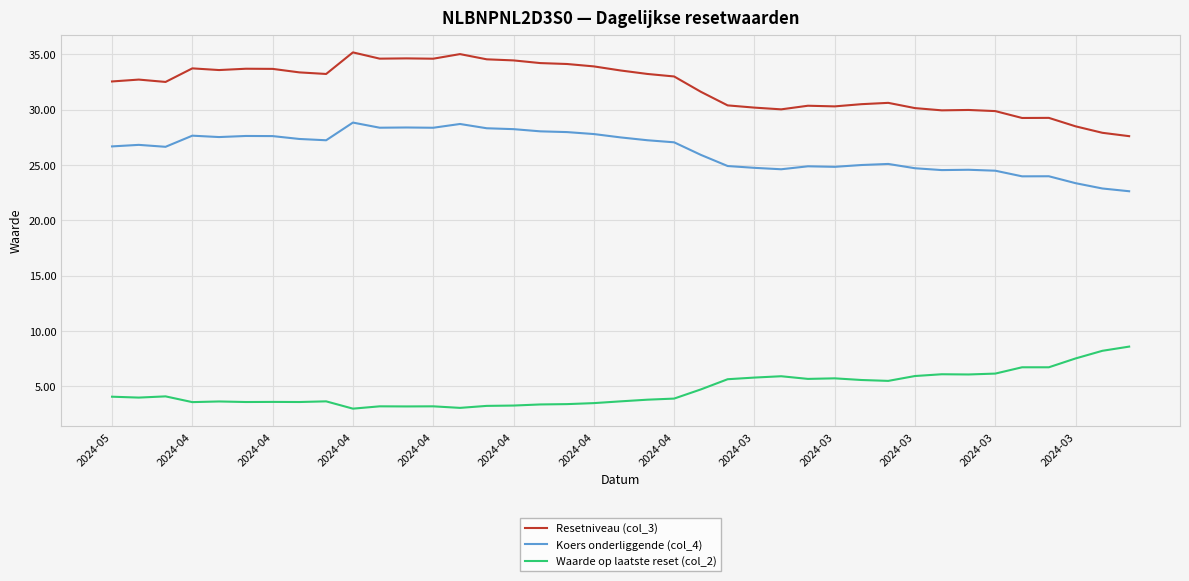

What is the difference between the maximum and minimum values in the Waarde op laatste reset (col_2) series?

5.6